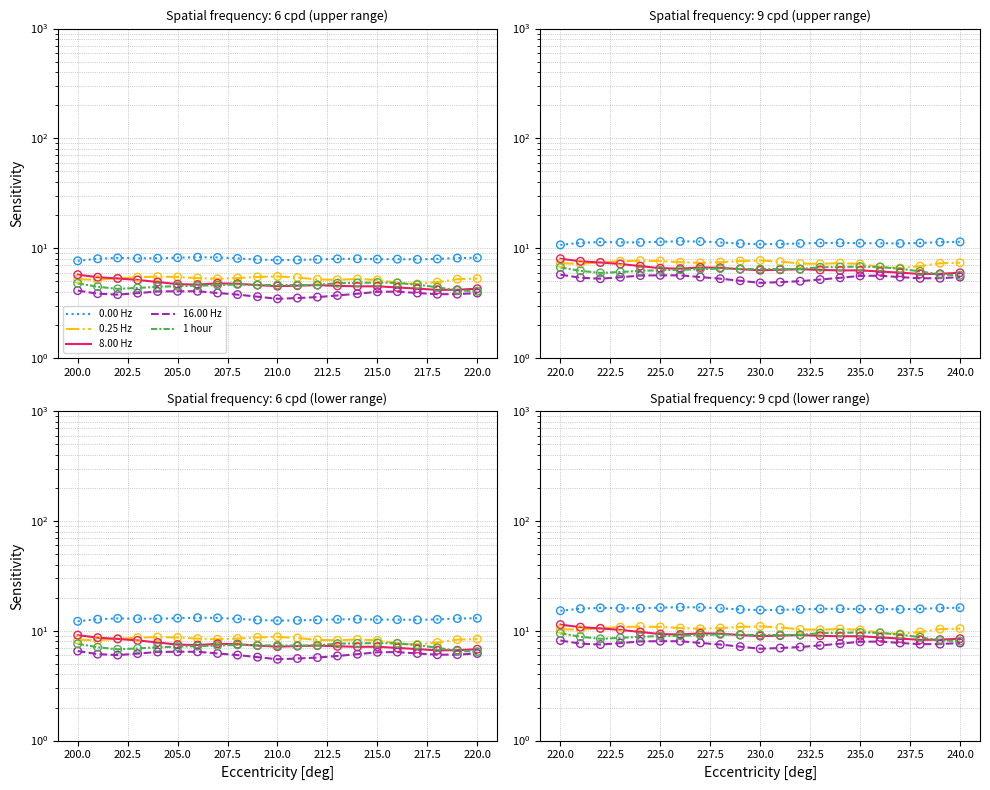

At how many categories does at least one series exceed 7?

21